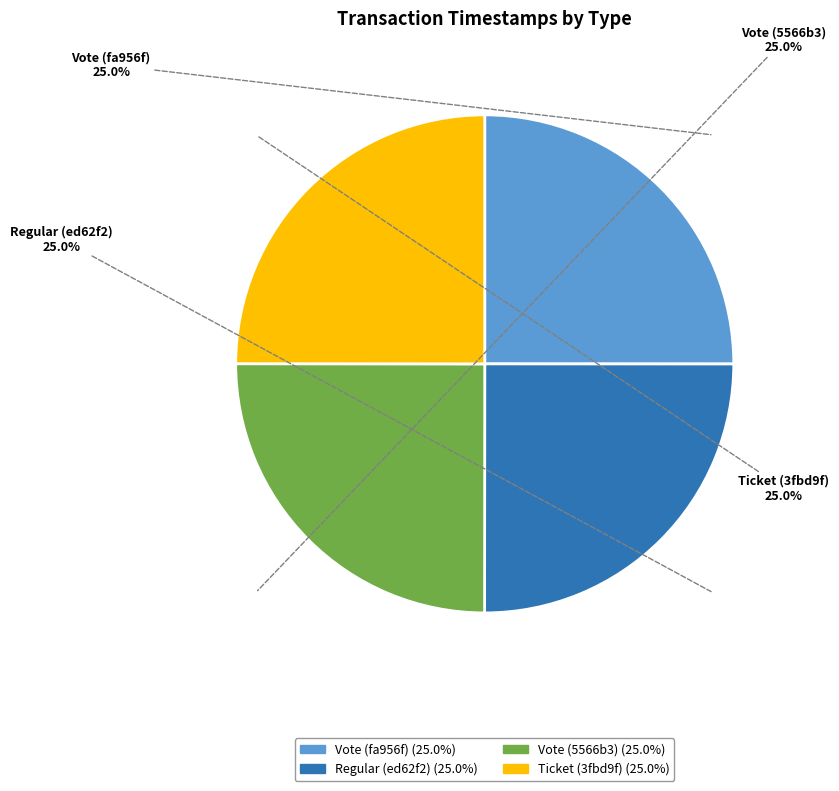

What percentage is NOT represented by Vote (fa956f)?

75.0%